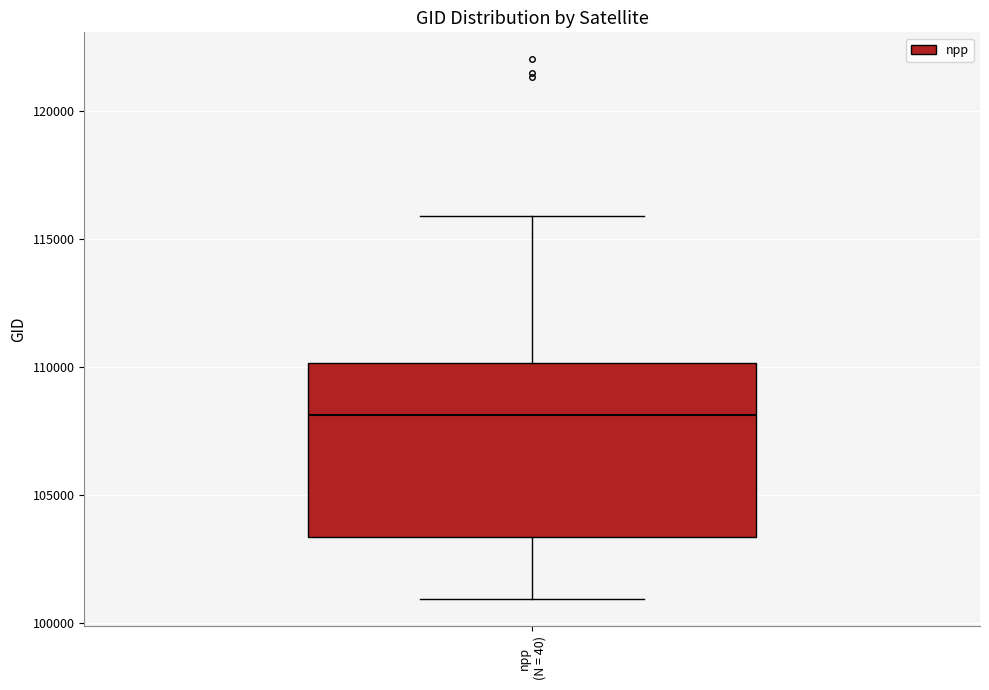

Read this box plot against the y-axis: the position of the median line, the range covered by the box, and the ends of both whiskers. The values are not printed on the chart, so give them approximately, as read against the axis.

median 108000, box 103500 to 110000, whiskers 101000 to 116000